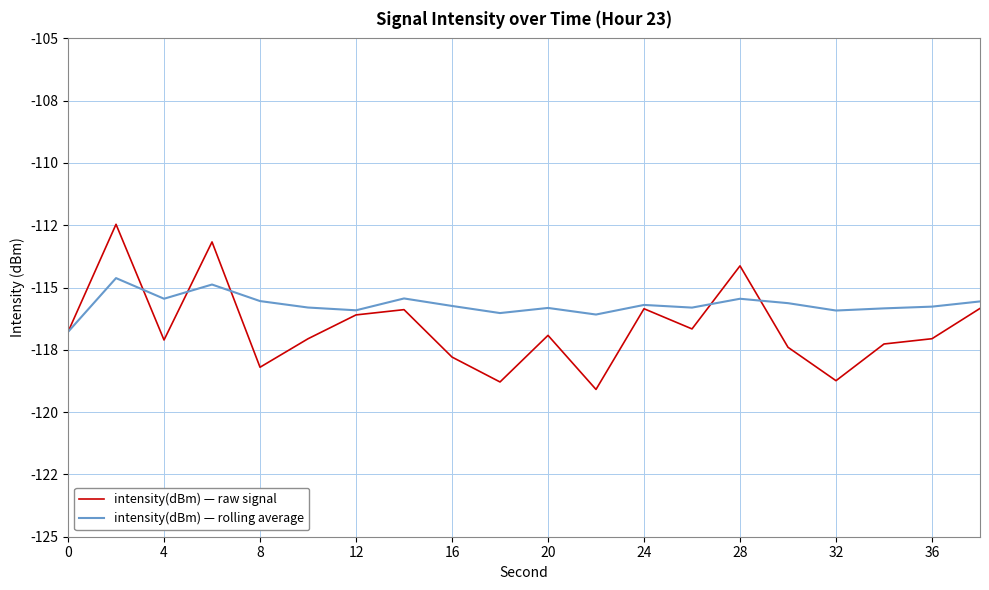

Is this an area chart (filled region under the line)?

No